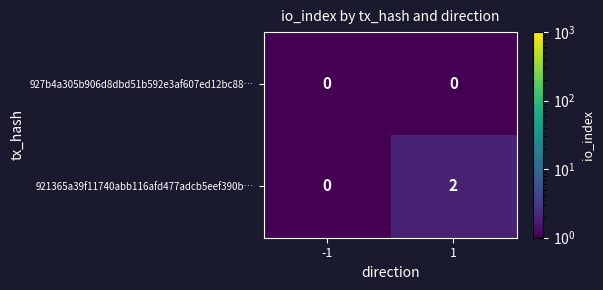

List the series in order of their overall mean, lowest first.

927b4a305b906d8dbd51b592e3af607ed12bc88…, 921365a39f11740abb116afd477adcb5eef390b…